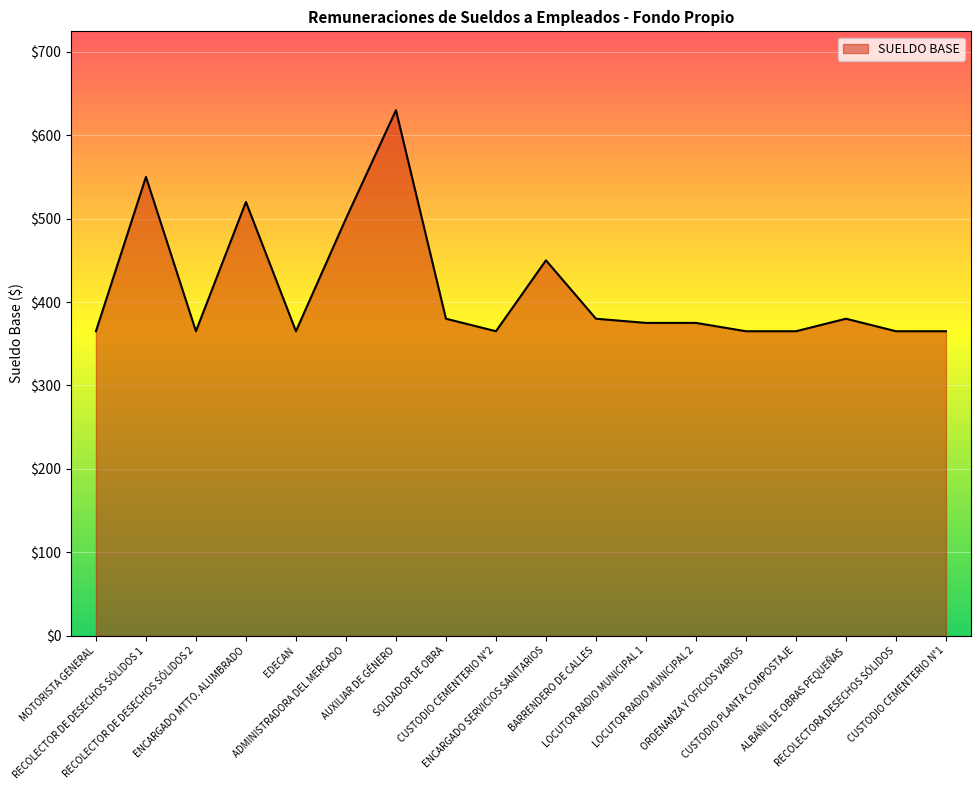

Does the chart display data point markers on the line(s)?

No